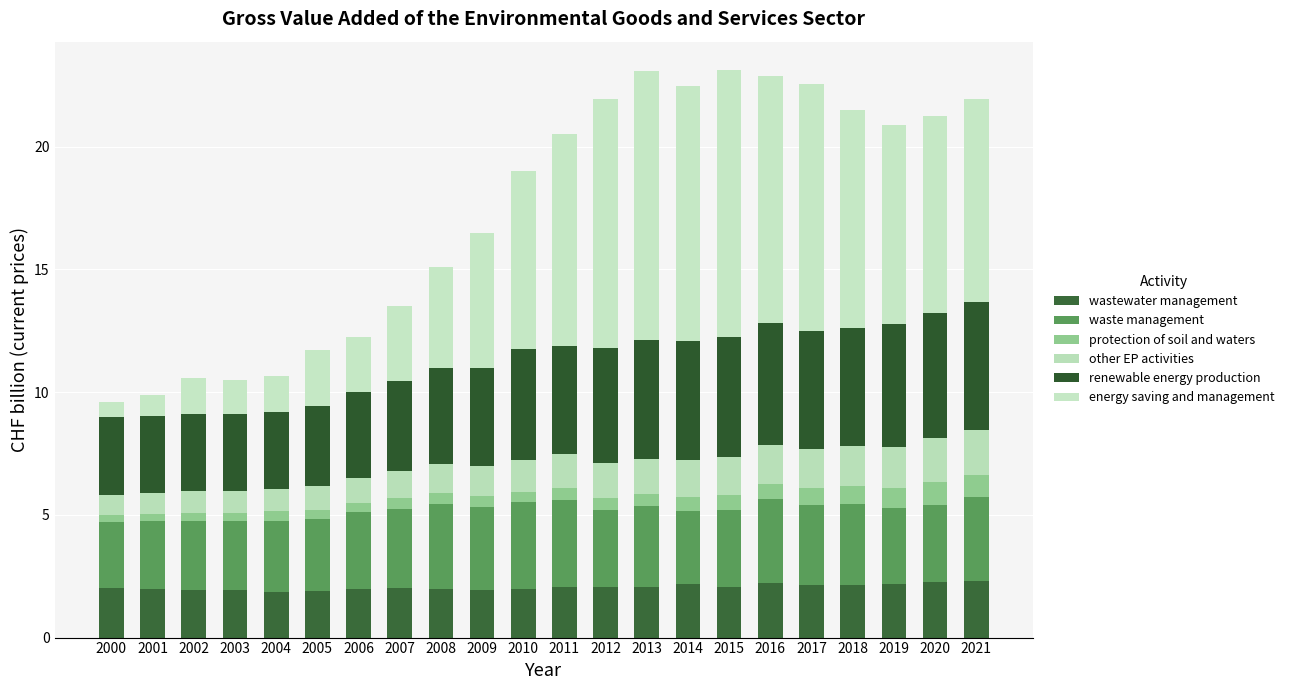

How many data points does each series have?

22